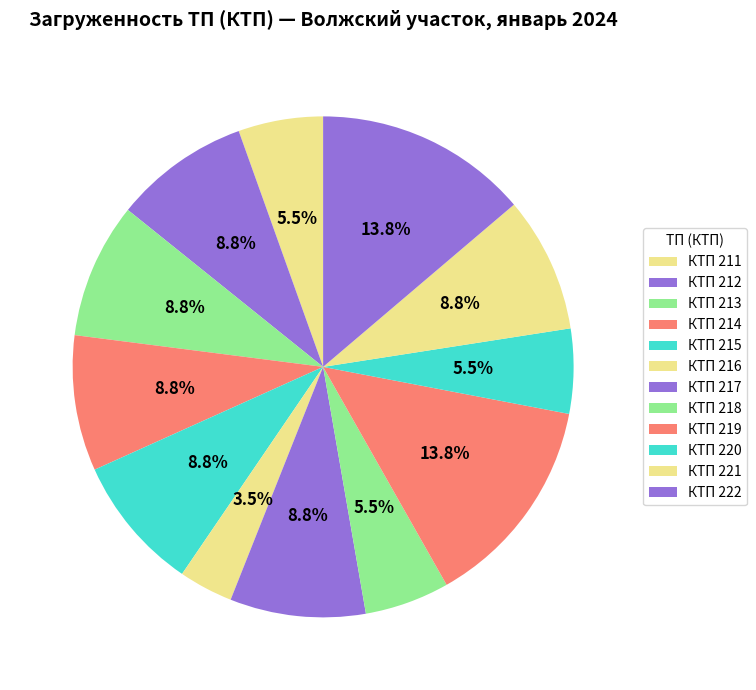

Is it true that КТП 222 is 14% of the pie?

True